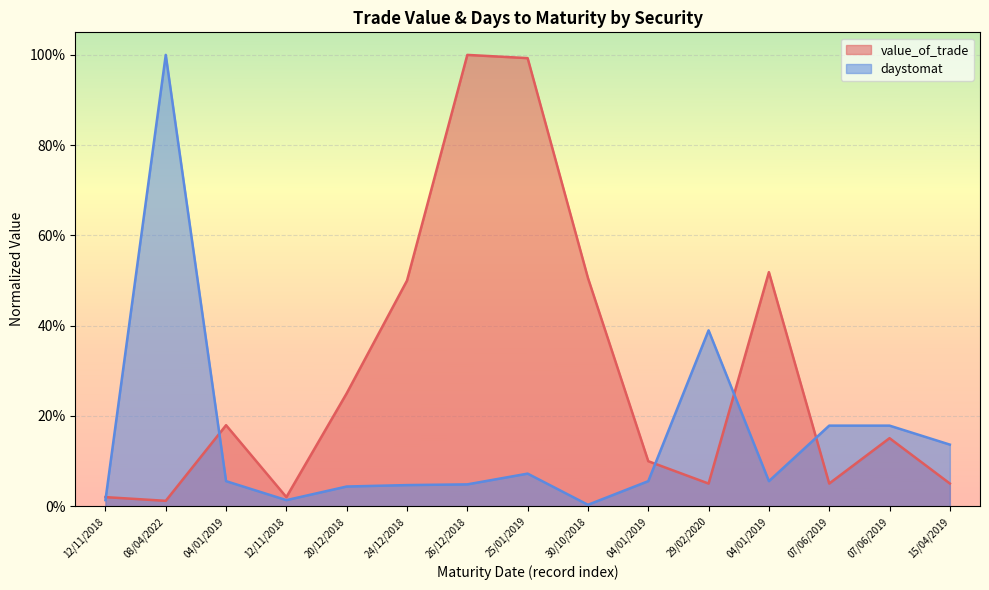

The value_of_trade series shows 0.0 at 04/01/2019. True or false?

False